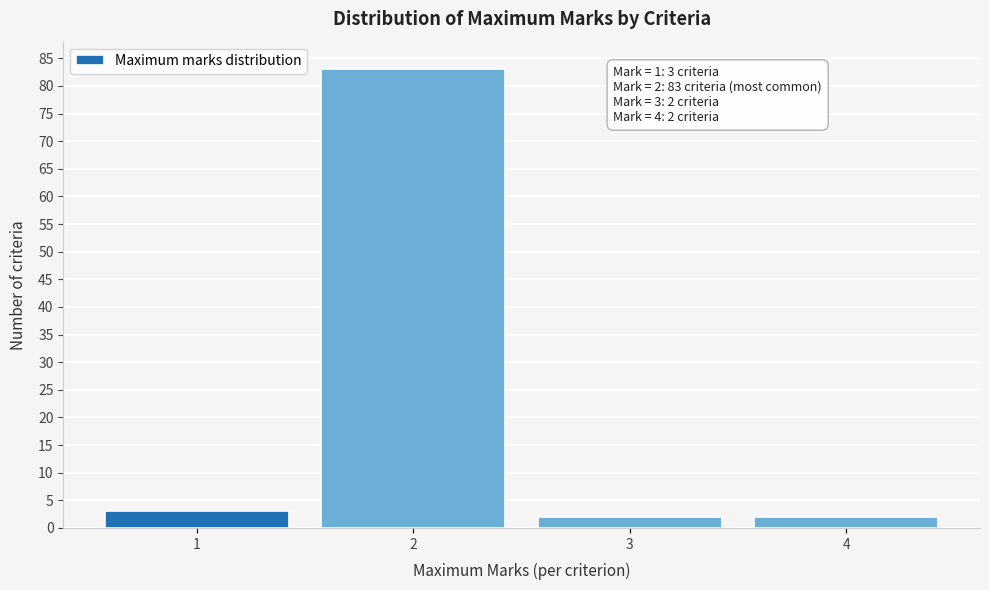

Reading left to right, list all the values displayed in this chart.

3	83	2	2